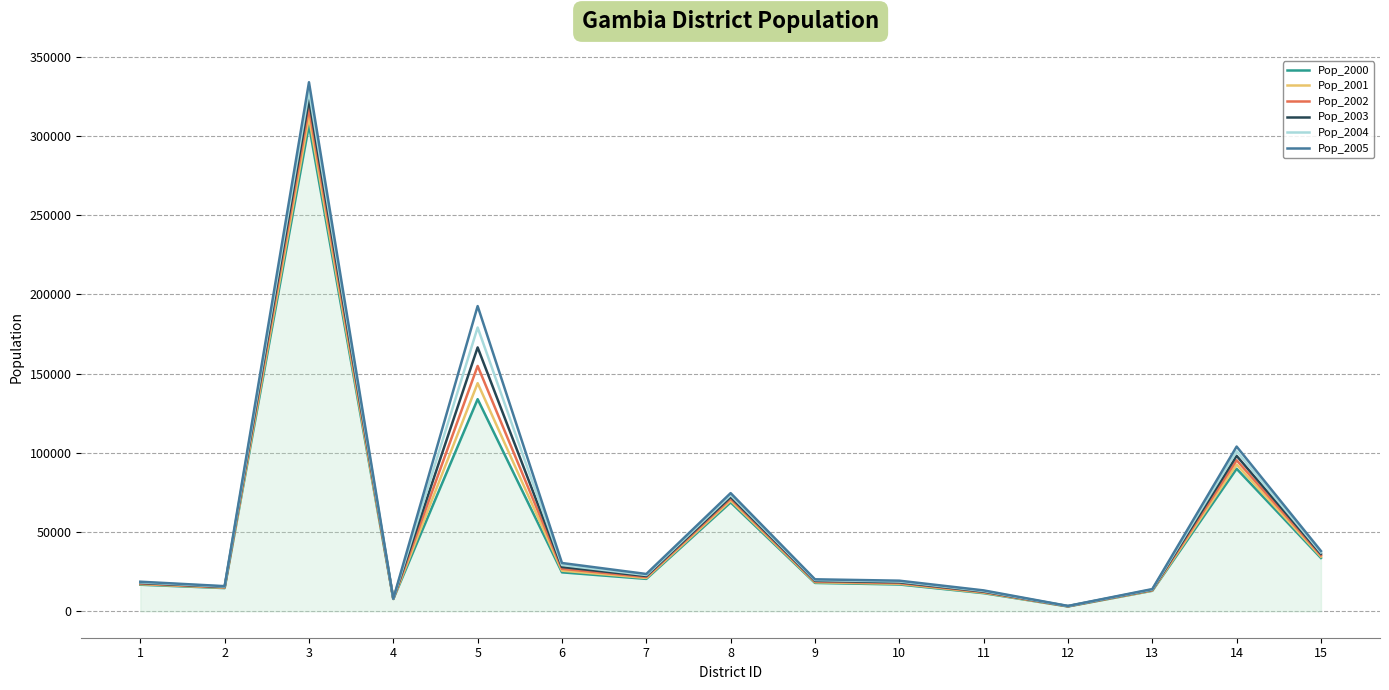

What is the minimum value shown in the chart?

3023.5